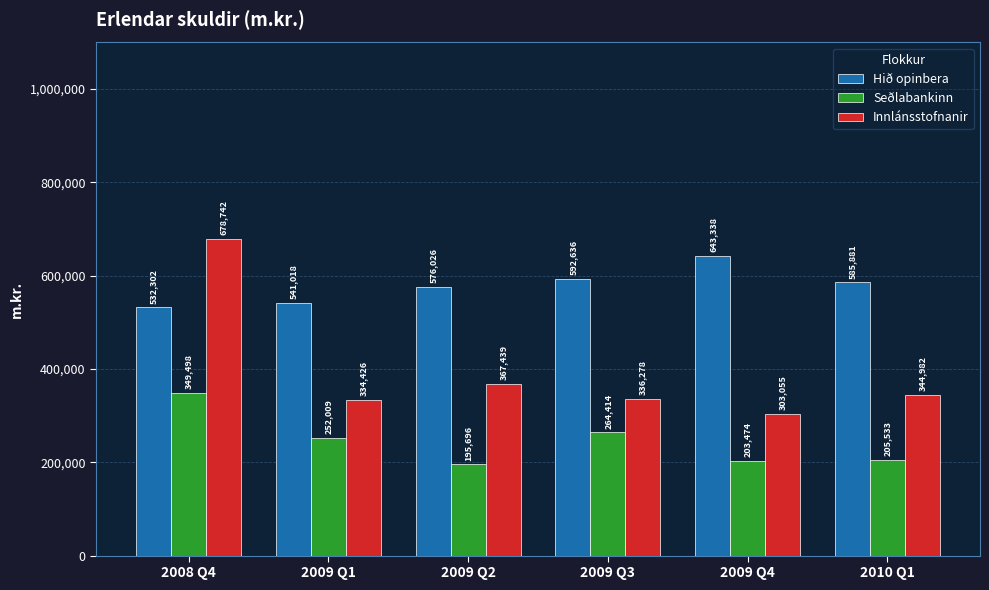

How many bars are there in total?

18